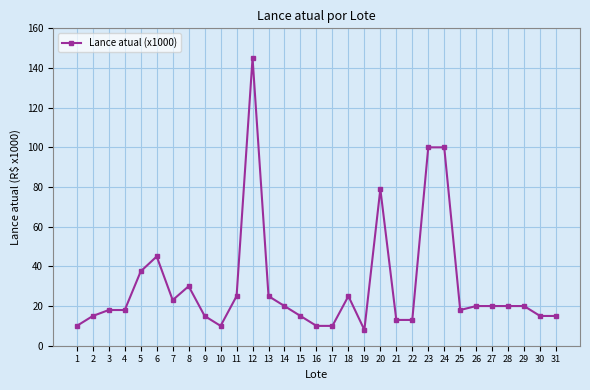

True or false: the data has more than 2 interior local peaks.

True